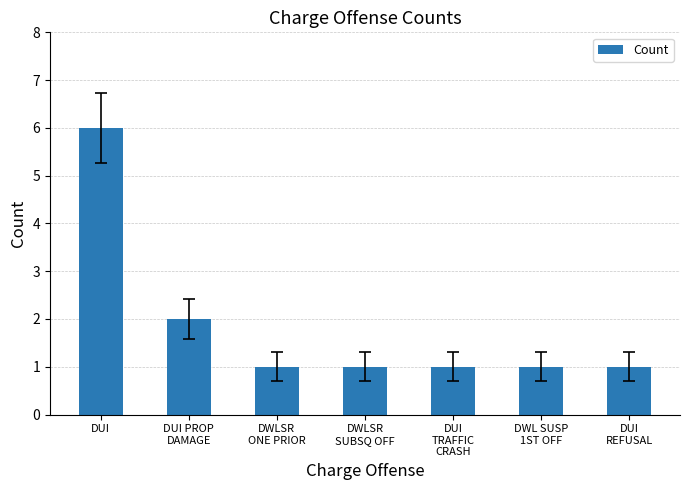

True or false: the data shows 6 at DUI.

True